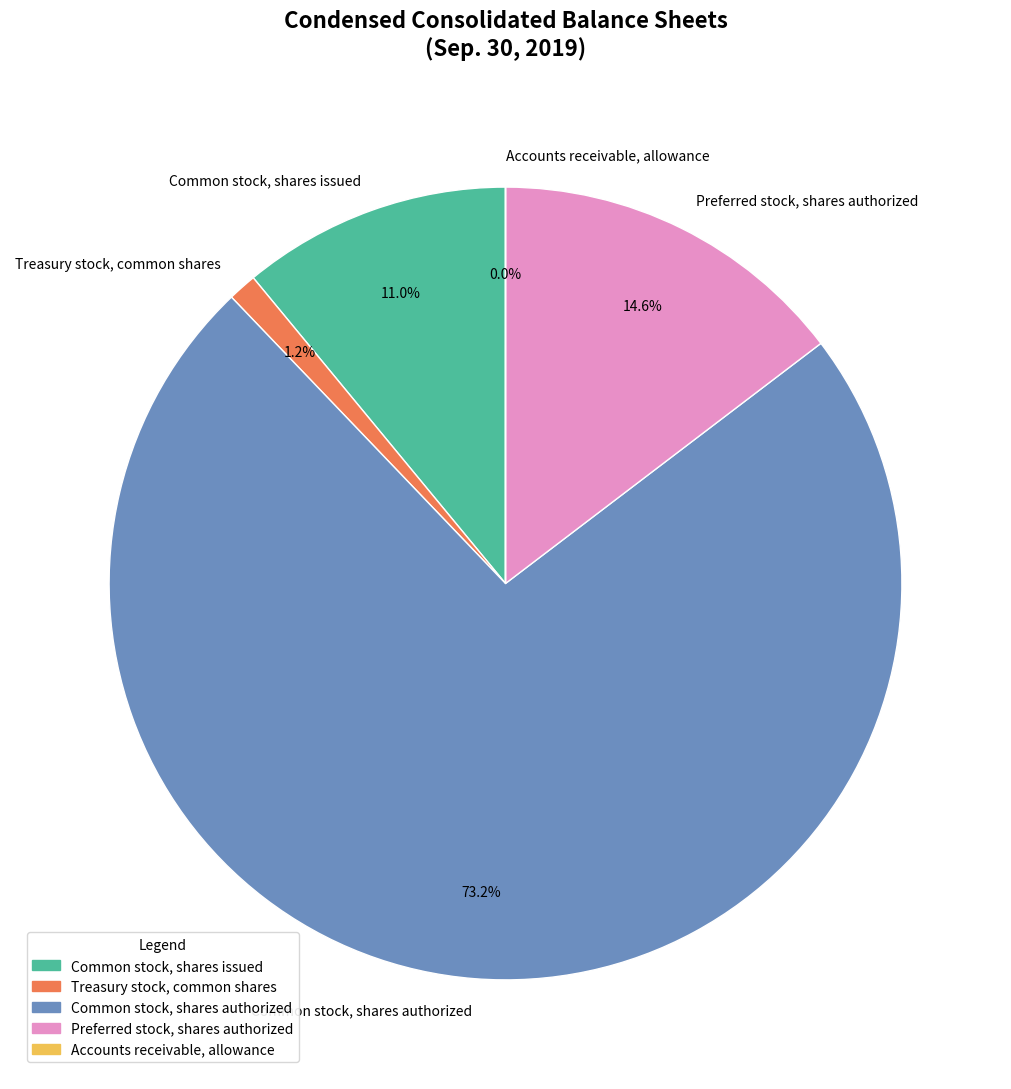

Between Common stock, shares authorized and Preferred stock, shares authorized, which is larger?

Common stock, shares authorized